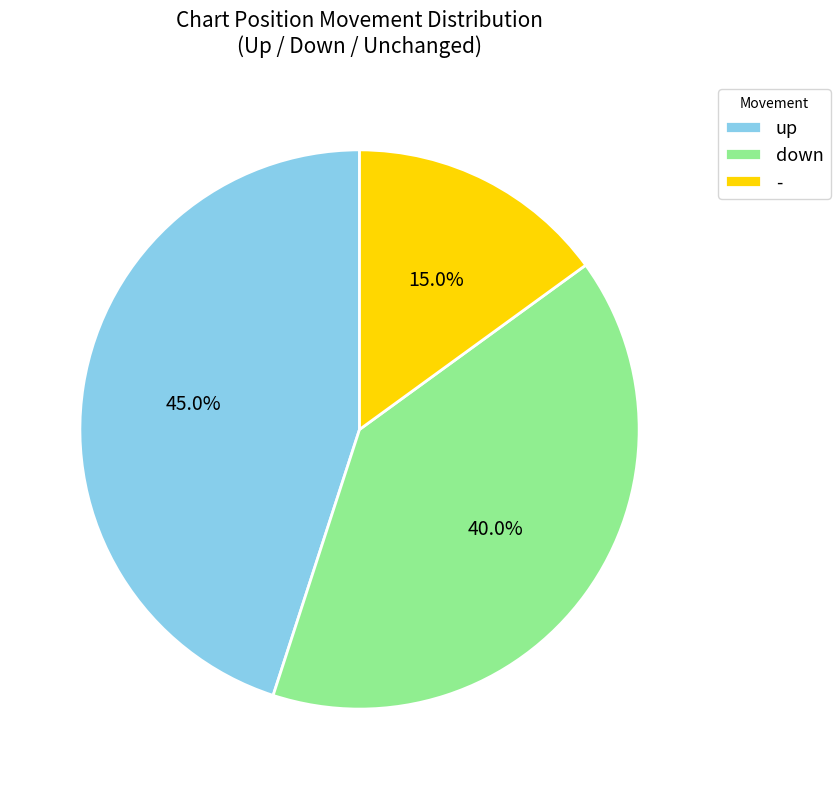

What percentage is the - slice, to the nearest percent?

15%